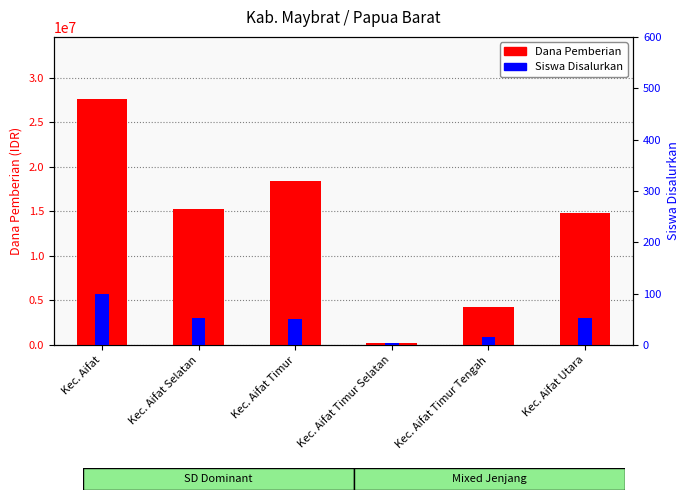

What position from the right is Kec. Aifat Utara?

1